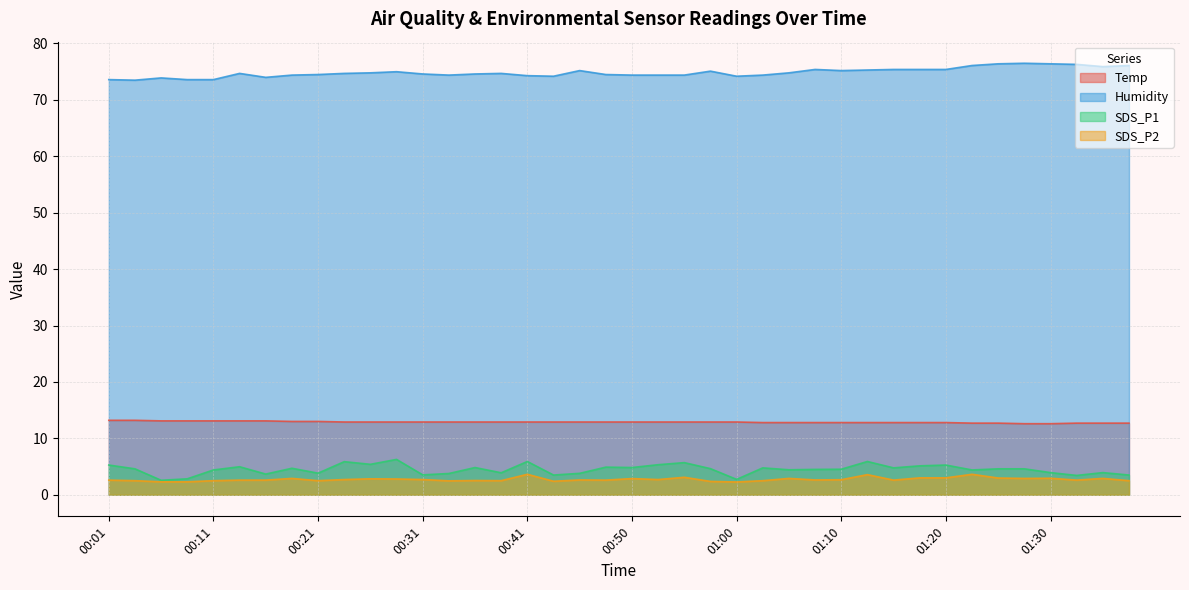

Which category has the lowest value across all series?

01:00